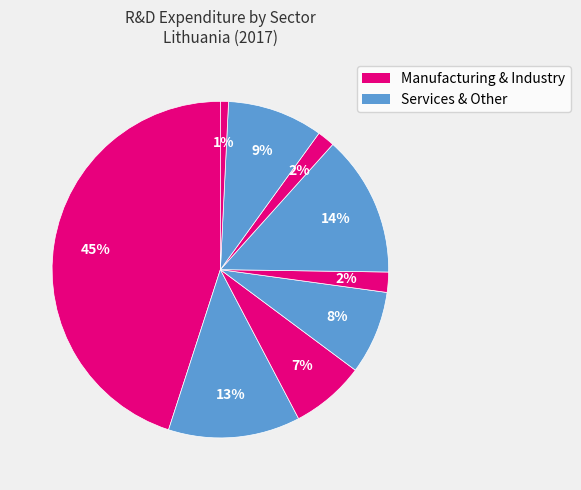

How many segments does this pie chart have?

9